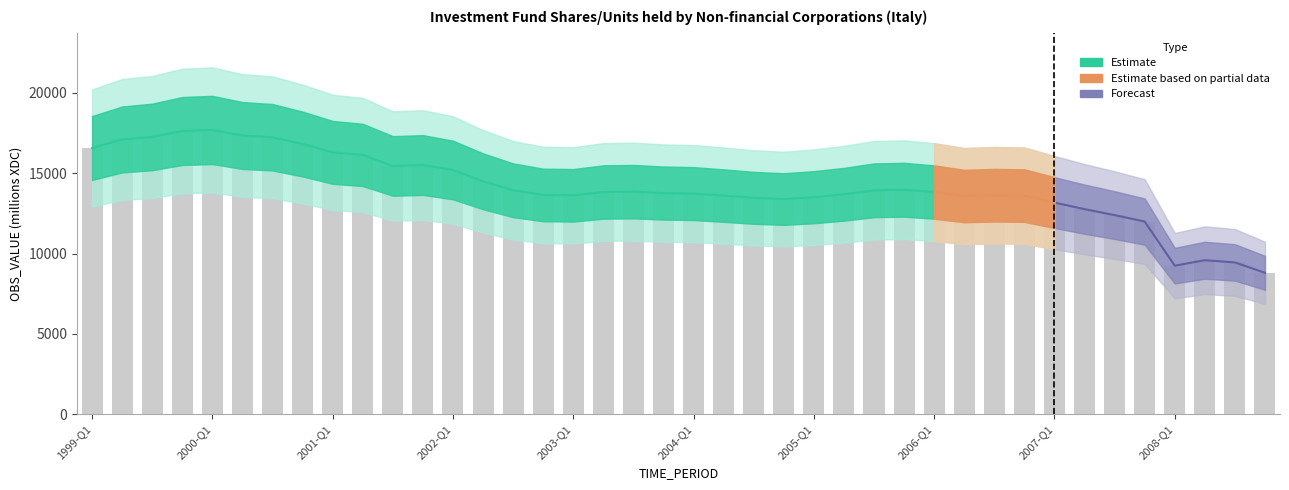

How many bars are there in total?

40